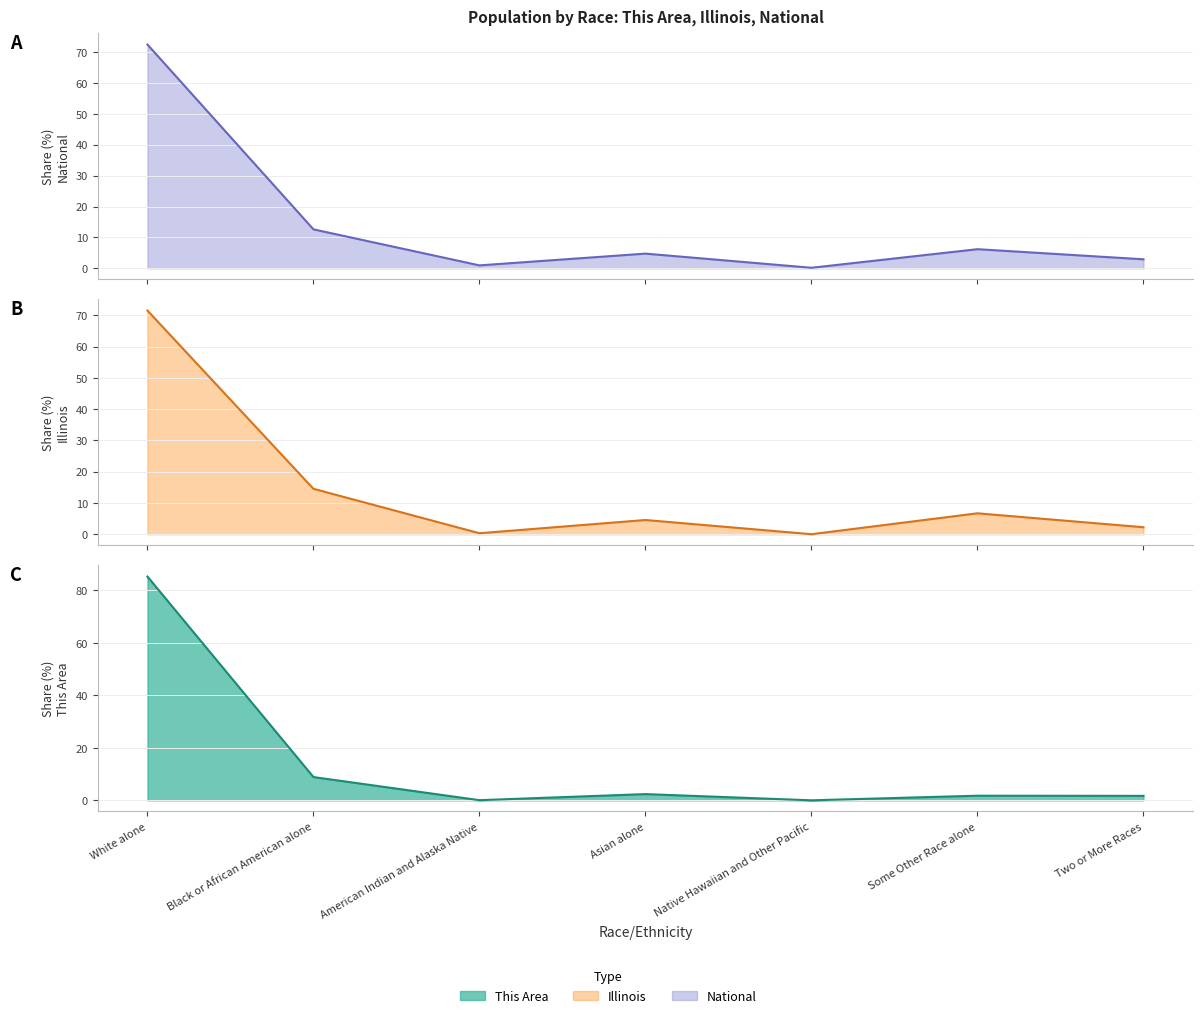

How many intersections are there between National and Illinois?

4